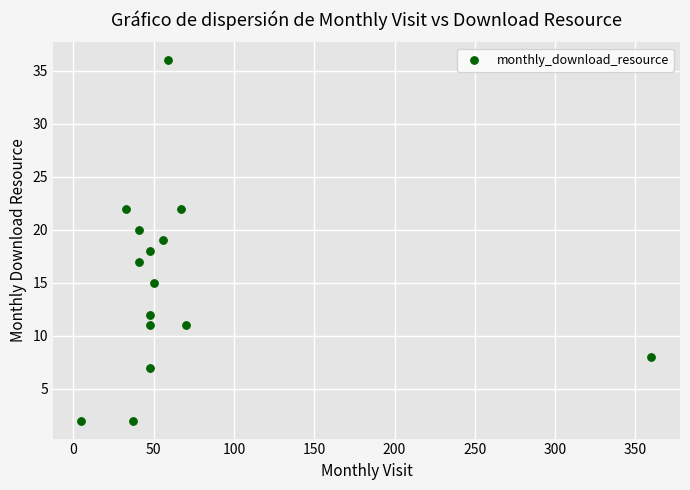

What is the range of Y values (max minus min)?

34